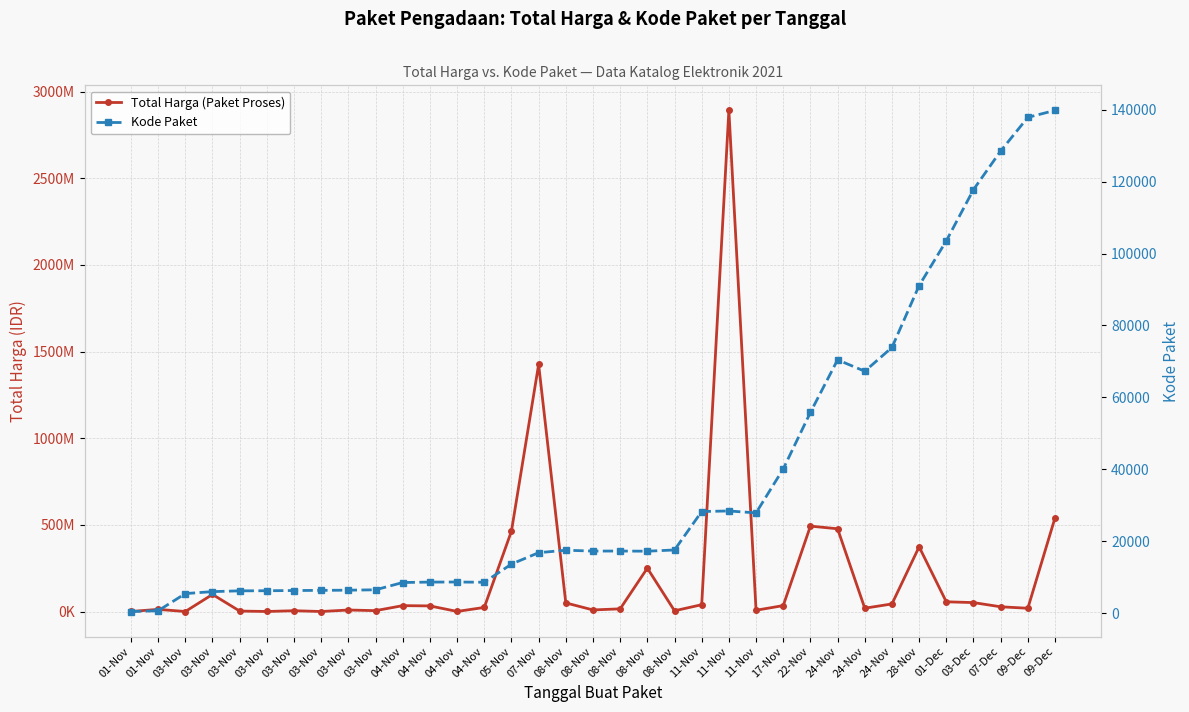

Reading left to right, list all the values displayed in this chart.

Total Harga (Paket Proses): 333600	12453900	78000	98772570	2772000	265000	4672200	182000	8742500	5129000	34000000	32441200	577875	23653000	464002100	1425867900	49730040	9180000	15513960	250350000	4350000	39440000	2892122000	7401240	34292000	493000000	477600000	19175000	43859200	373404000	56152800	51601000	27412000	18900000	541071000
Kode Paket: 464	675	5449	5997	6214	6246	6300	6350	6397	6503	8530	8646	8668	8601	13652	16823	17509	17272	17283	17238	17580	28271	28425	27891	40112	55826	70453	67279	73894	91101	103541	117783	128516	137876	139817